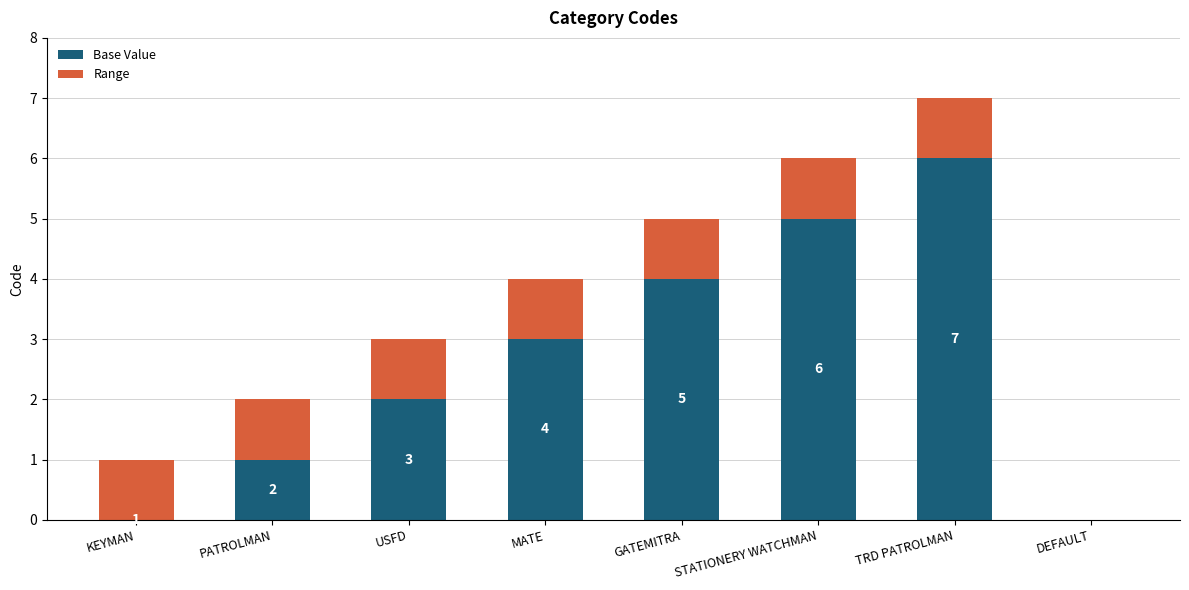

At which category is the sum across all series the highest?

TRD PATROLMAN